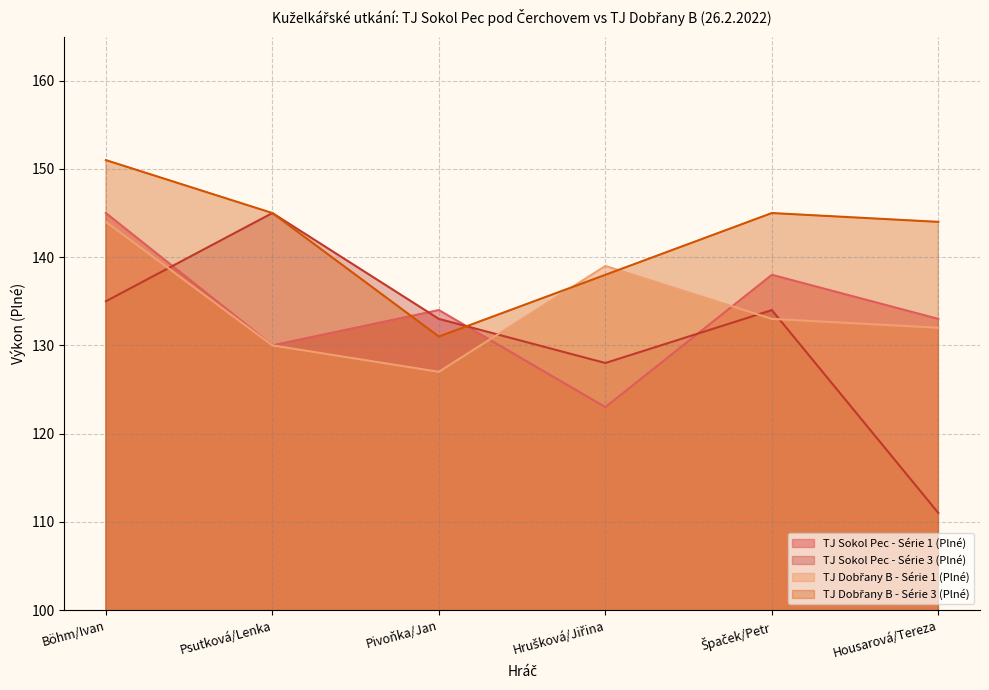

What is the difference between the highest and lowest values at Pivoňka/Jan?

7